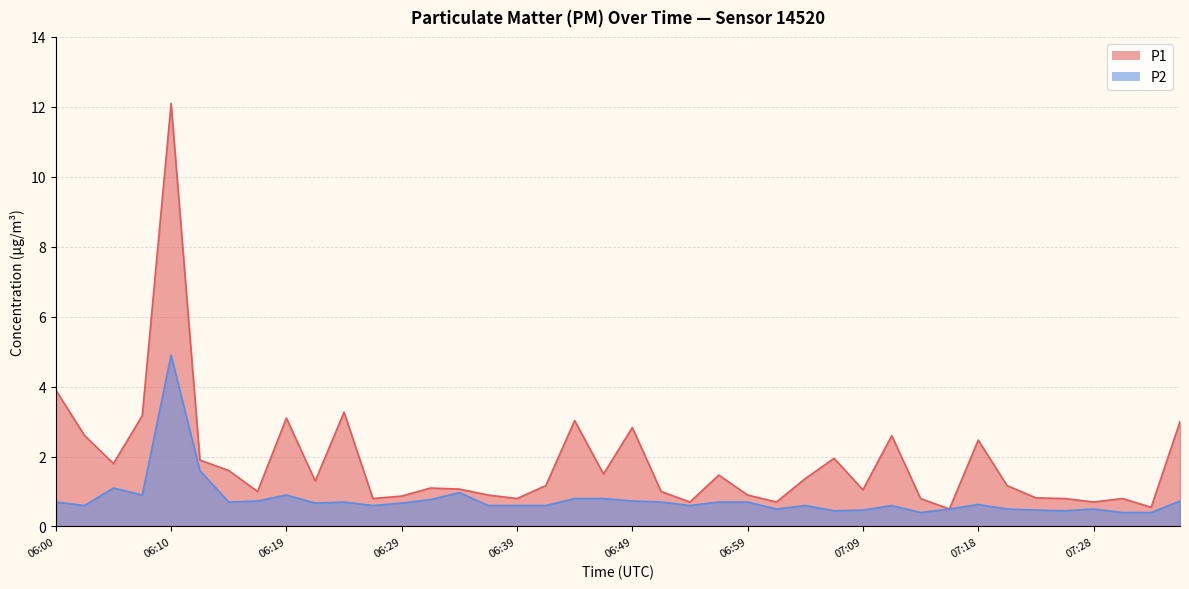

What position from the left is 06:02?

2